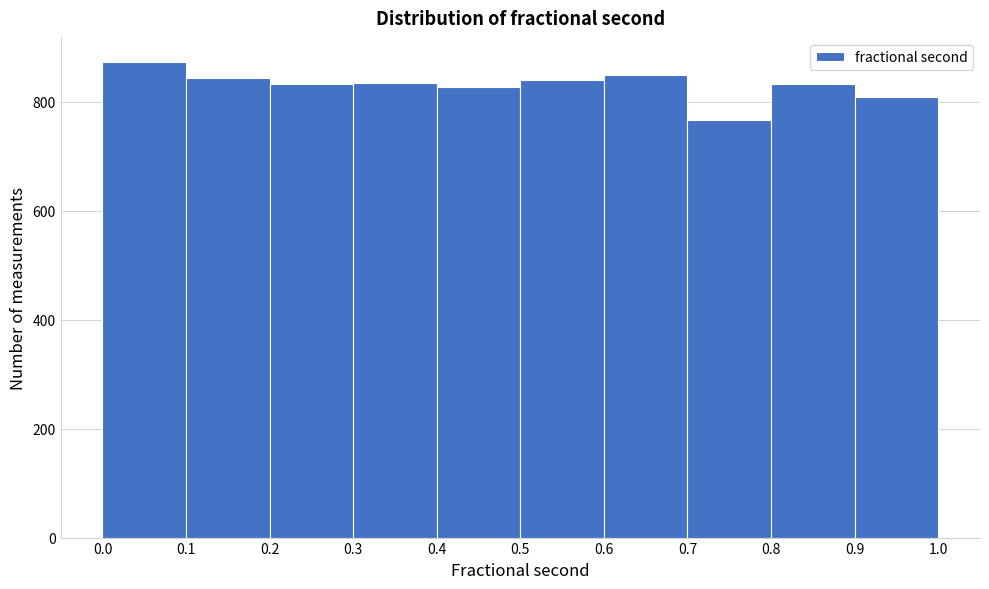

Over which range of the x-axis is the bar tallest?

0.0 to 0.1